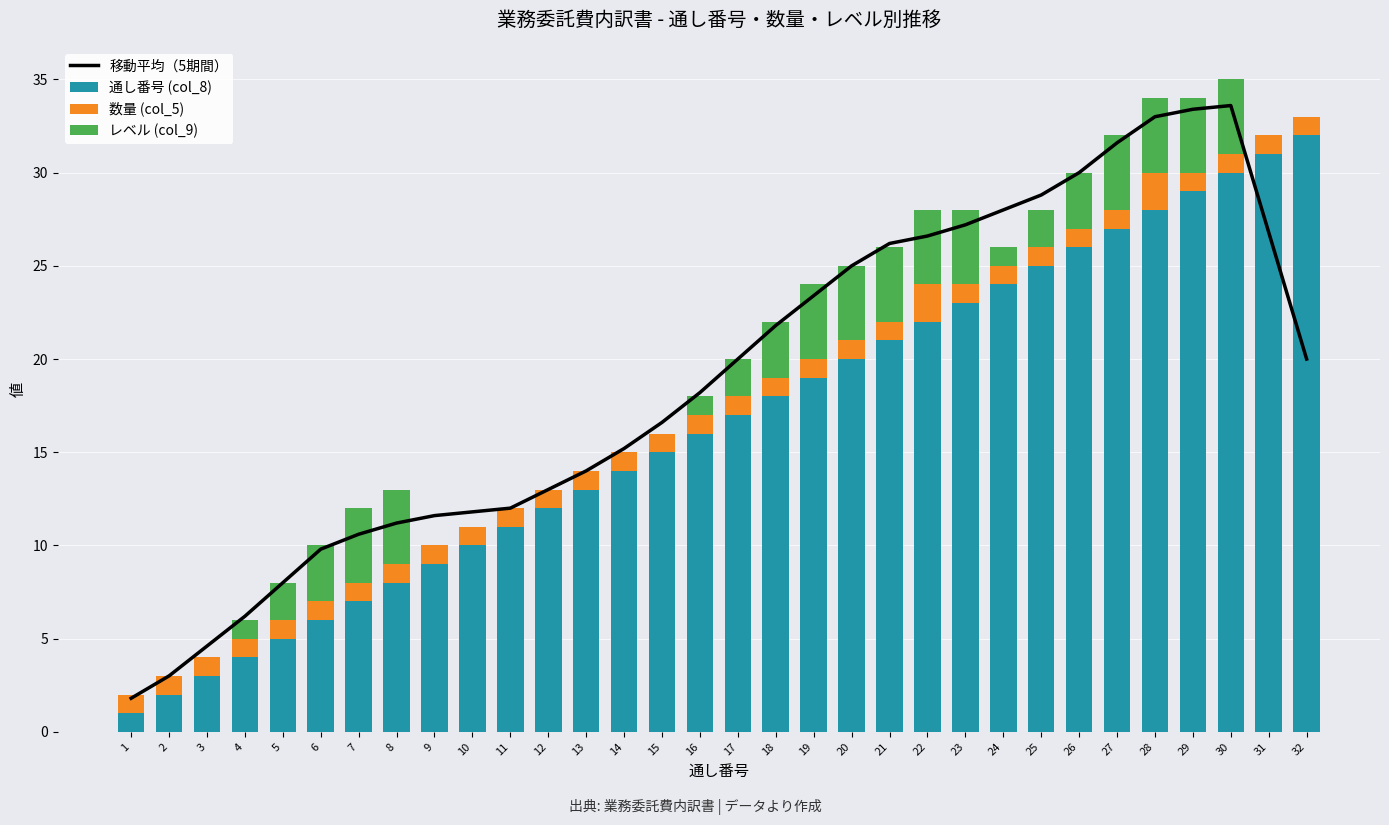

What are all the series names shown in the legend?

移動平均（5期間）, 通し番号 (col_8), 数量 (col_5), レベル (col_9)